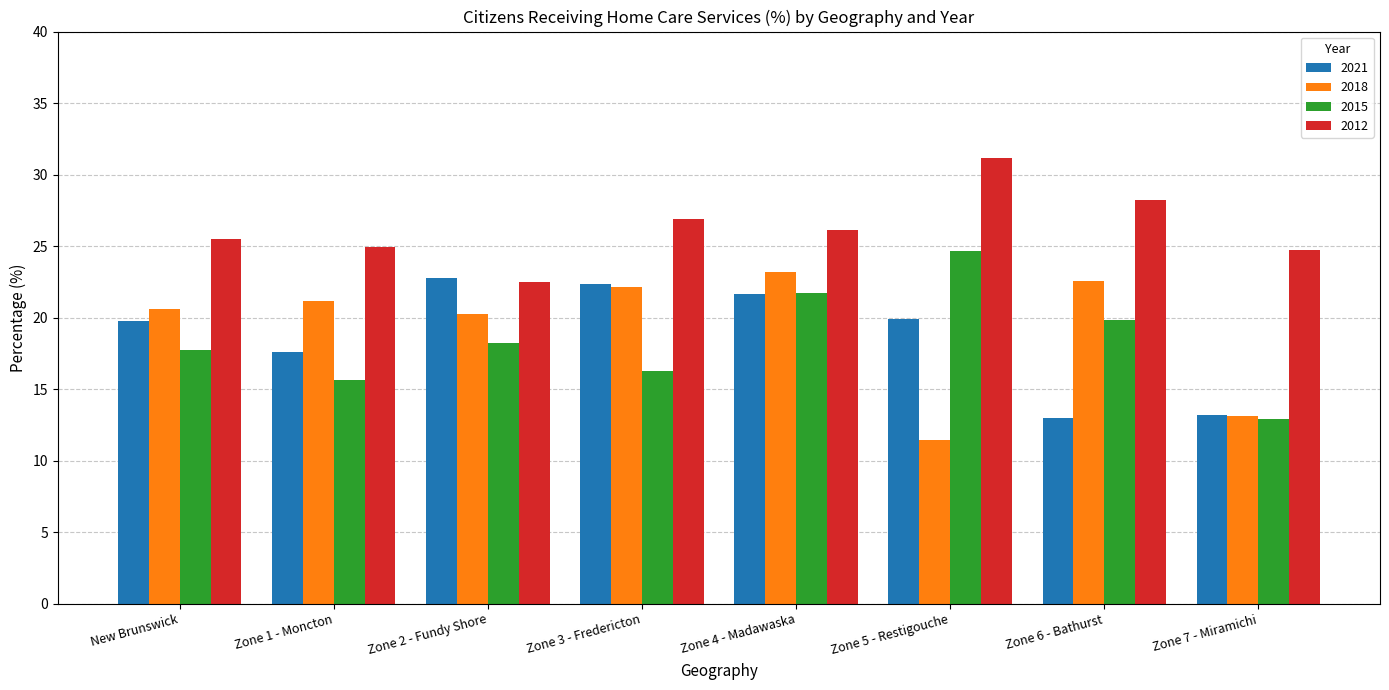

What position from the right is Zone 6 - Bathurst?

2